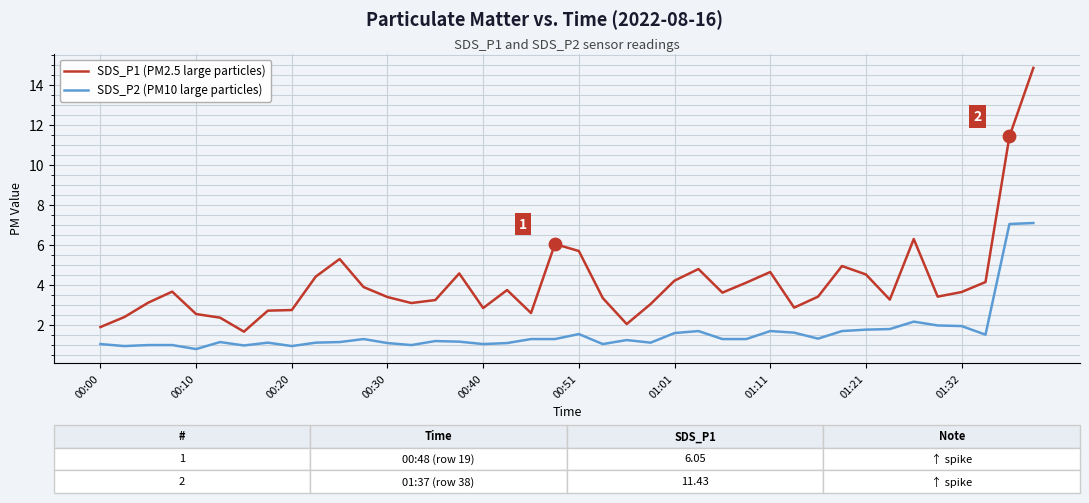

Which series has the widest spread of values?

SDS_P1 (PM2.5 large particles)